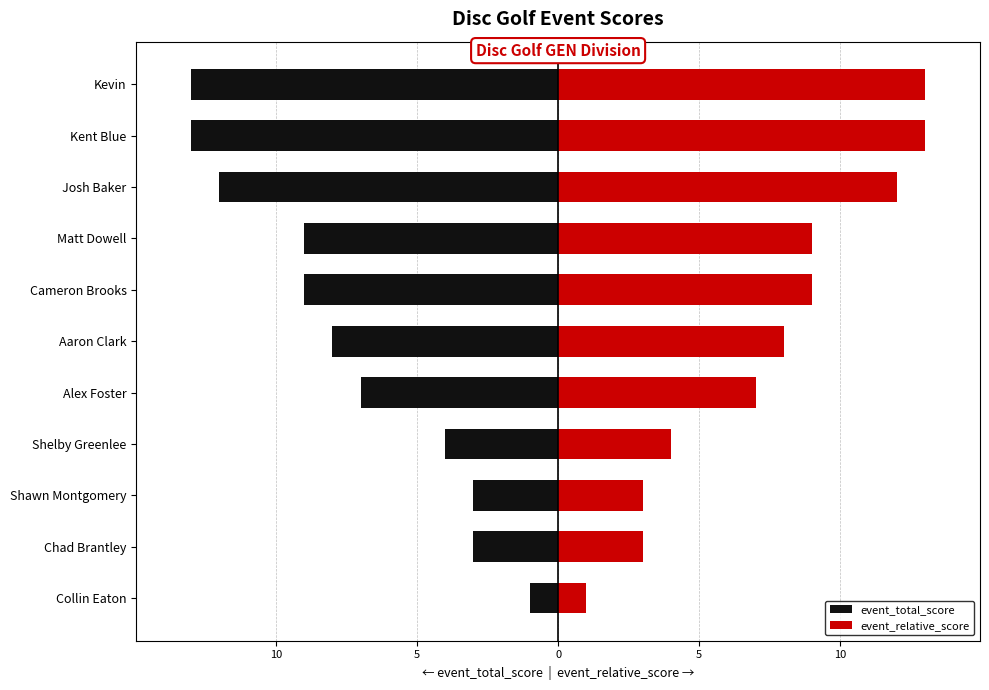

Reading left to right, extract all data points from this chart.

event_total_score: -1	-3	-3	-4	-7	-8	-9	-9	-12	-13	-13
event_relative_score: 1	3	3	4	7	8	9	9	12	13	13